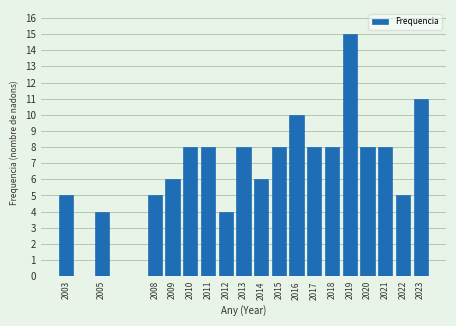

Reading left to right, extract all data points from this chart.

2003=5	2005=4	2008=5	2009=6	2010=8	2011=8	2012=4	2013=8	2014=6	2015=8	2016=10	2017=8	2018=8	2019=15	2020=8	2021=8	2022=5	2023=11